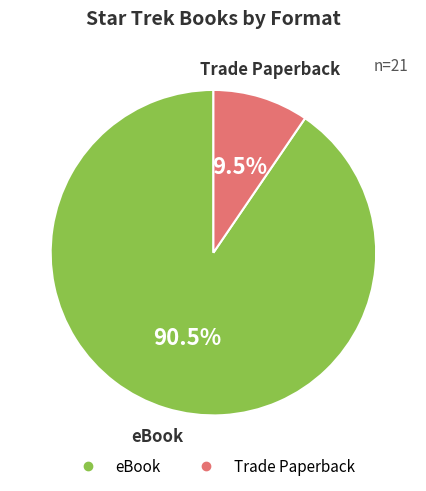

Combined, what portion of the pie is Trade Paperback and eBook?

100.0%